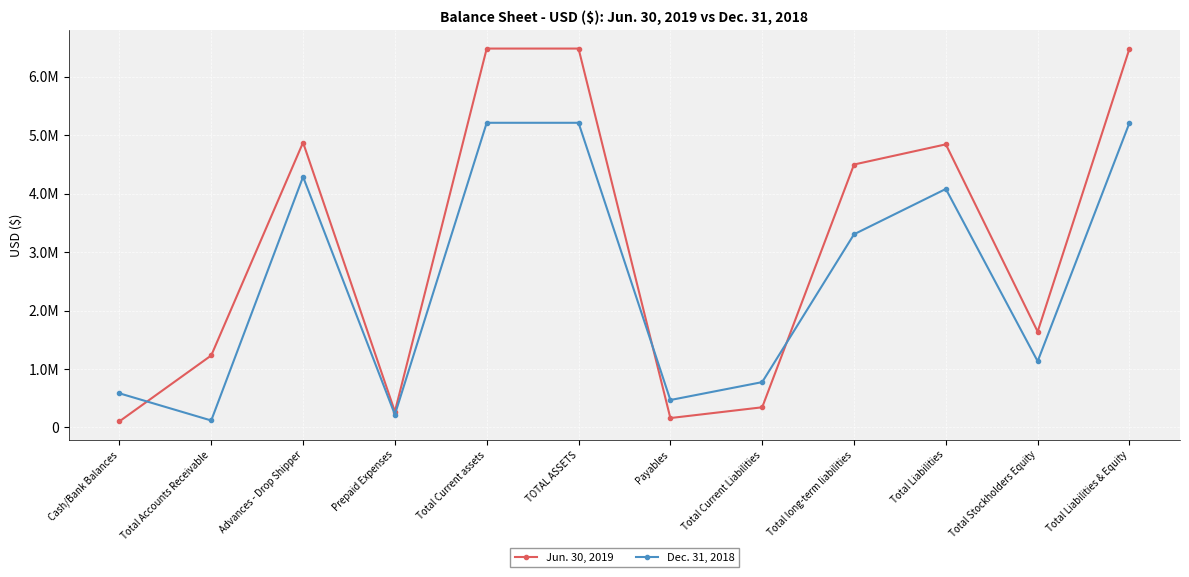

Does the chart have visible grid lines?

Yes